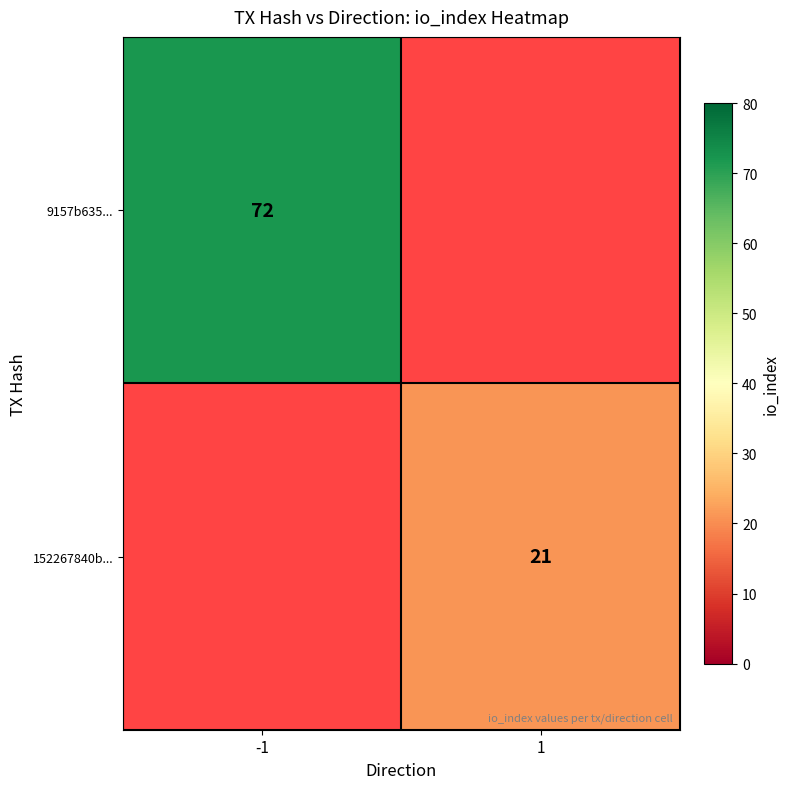

Is it true that 9157b635... equals 107 at -1?

False